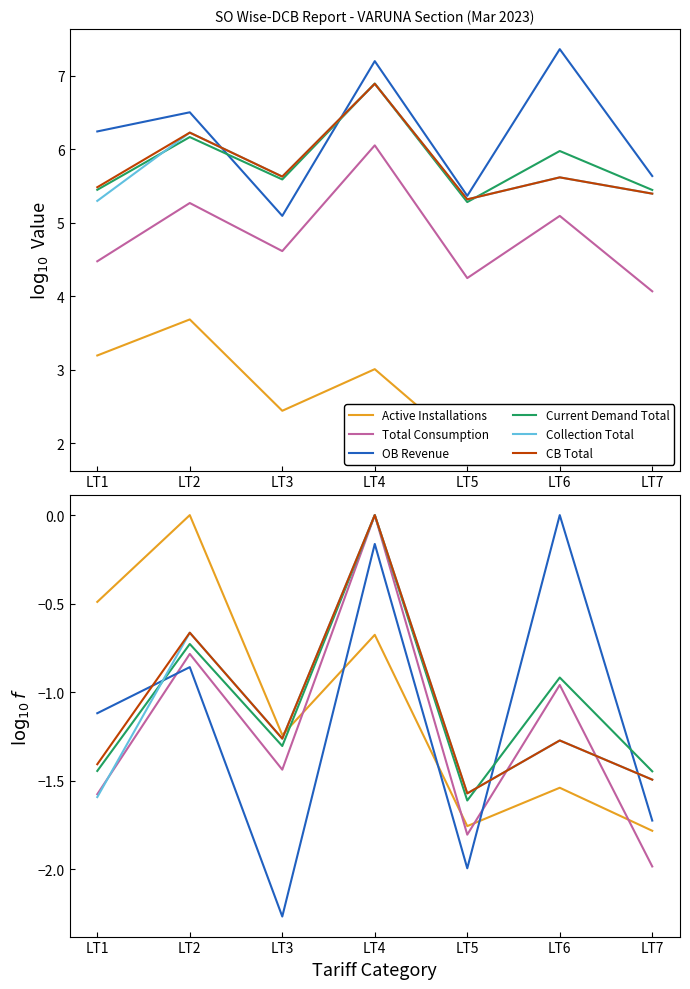

Count the Collection Total values in the range -1 to 0.

2